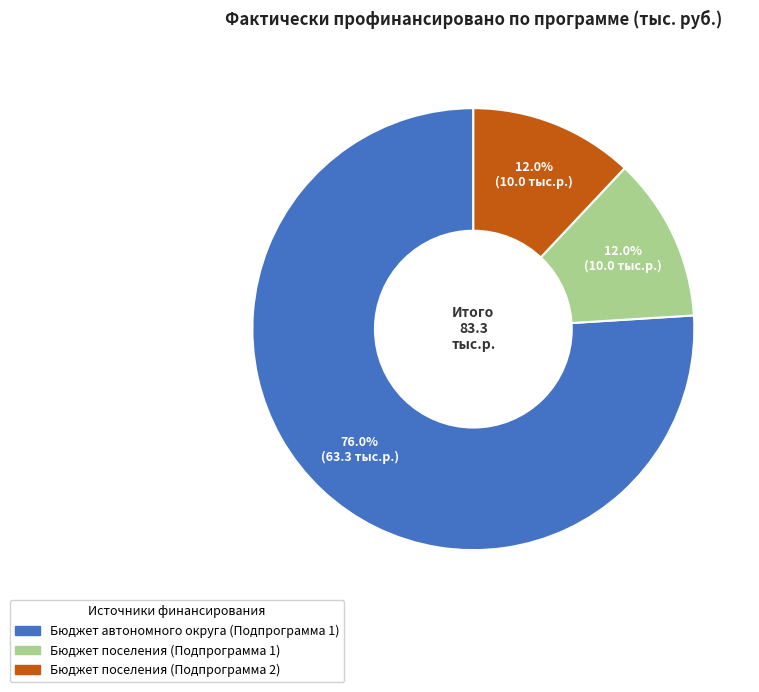

Does any single category account for the majority?

Yes